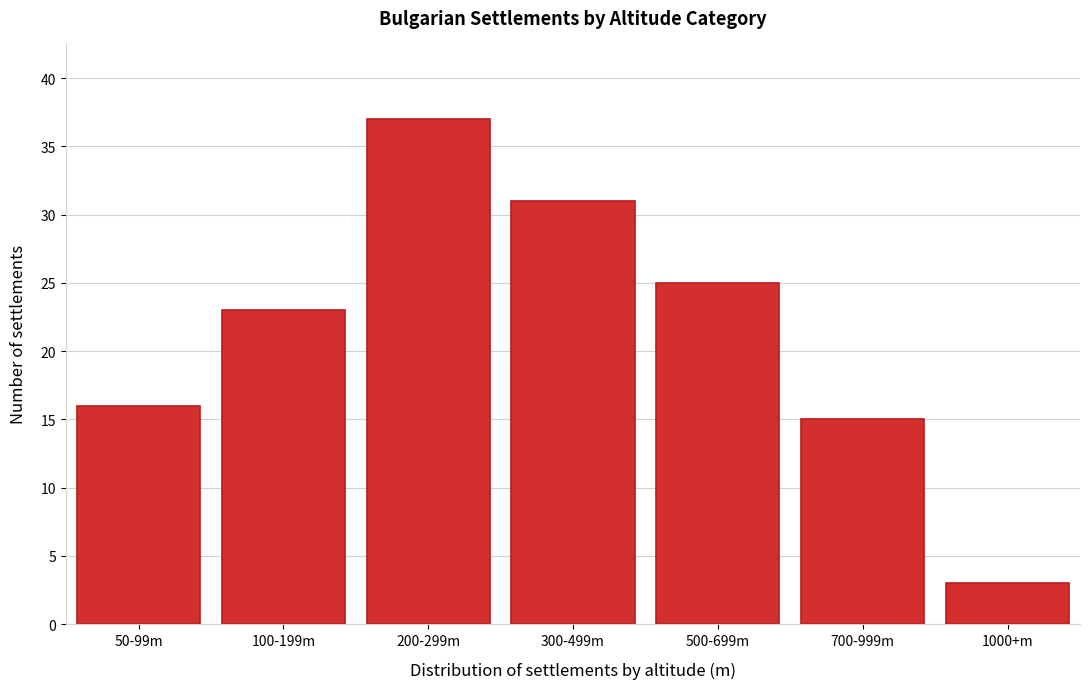

Reading right to left, list all the values displayed in this chart.

1000+m=3	700-999m=15	500-699m=25	300-499m=31	200-299m=37	100-199m=23	50-99m=16